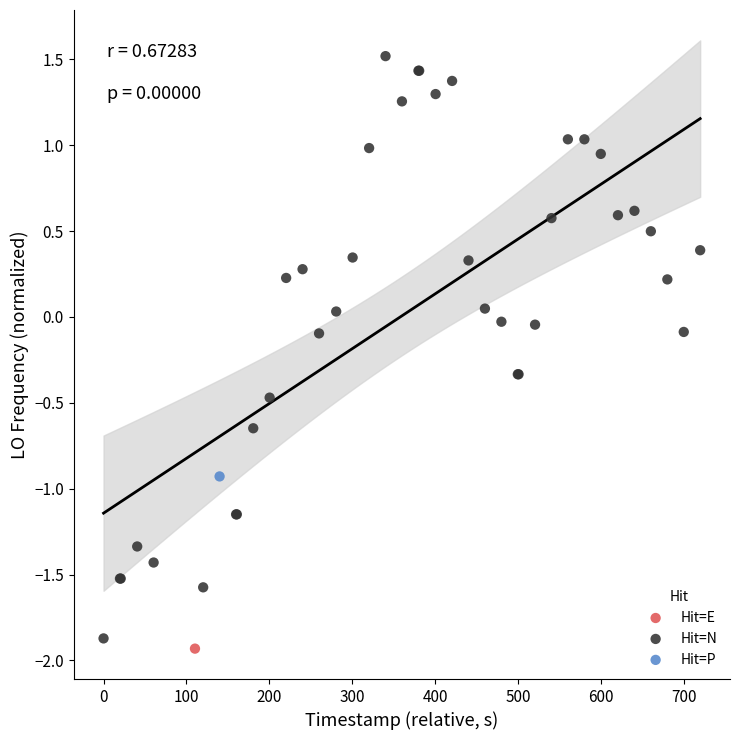

What are all the series names shown in the legend?

Hit=E, Hit=N, Hit=P